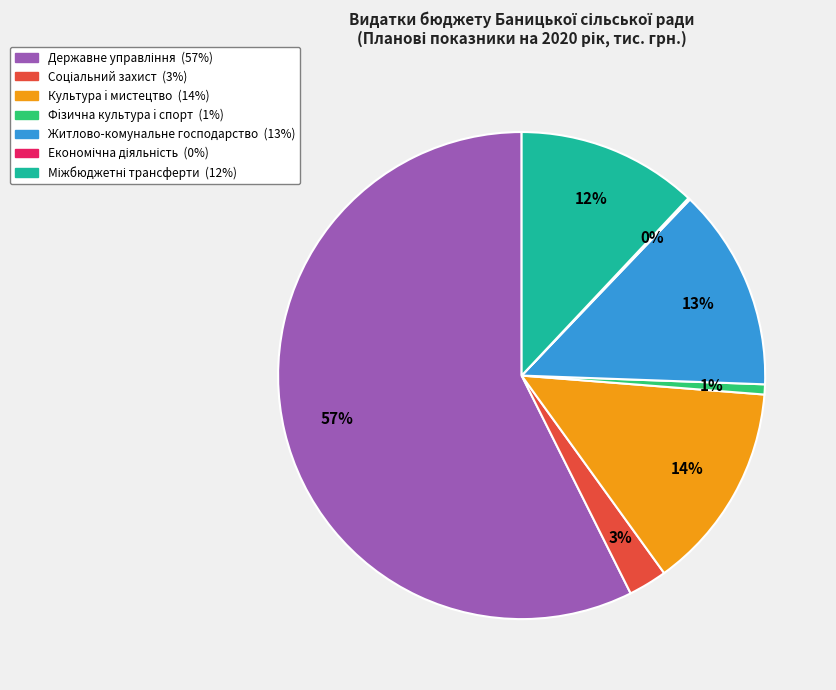

To the nearest percent, what is the difference between the largest and smallest slice percentages?

57%